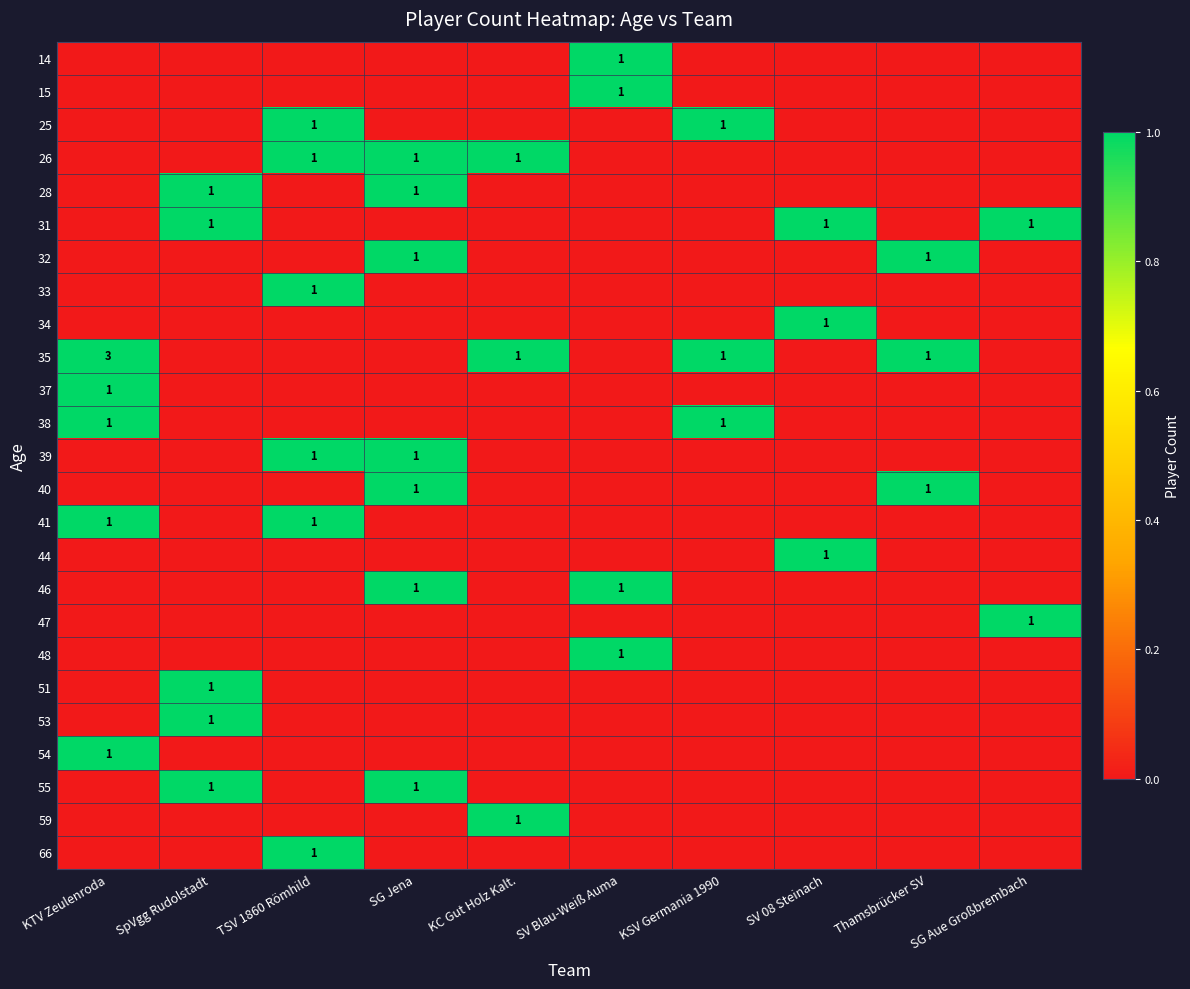

How many distinct data groups are displayed?

25